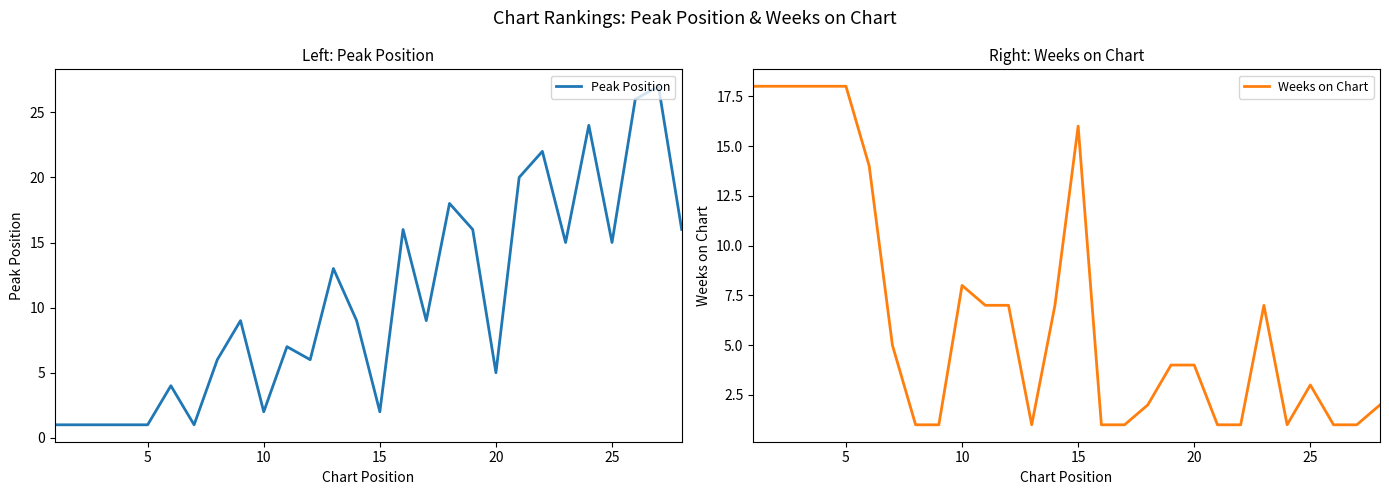

Is it true that Peak Position equals 7 at 20?

False